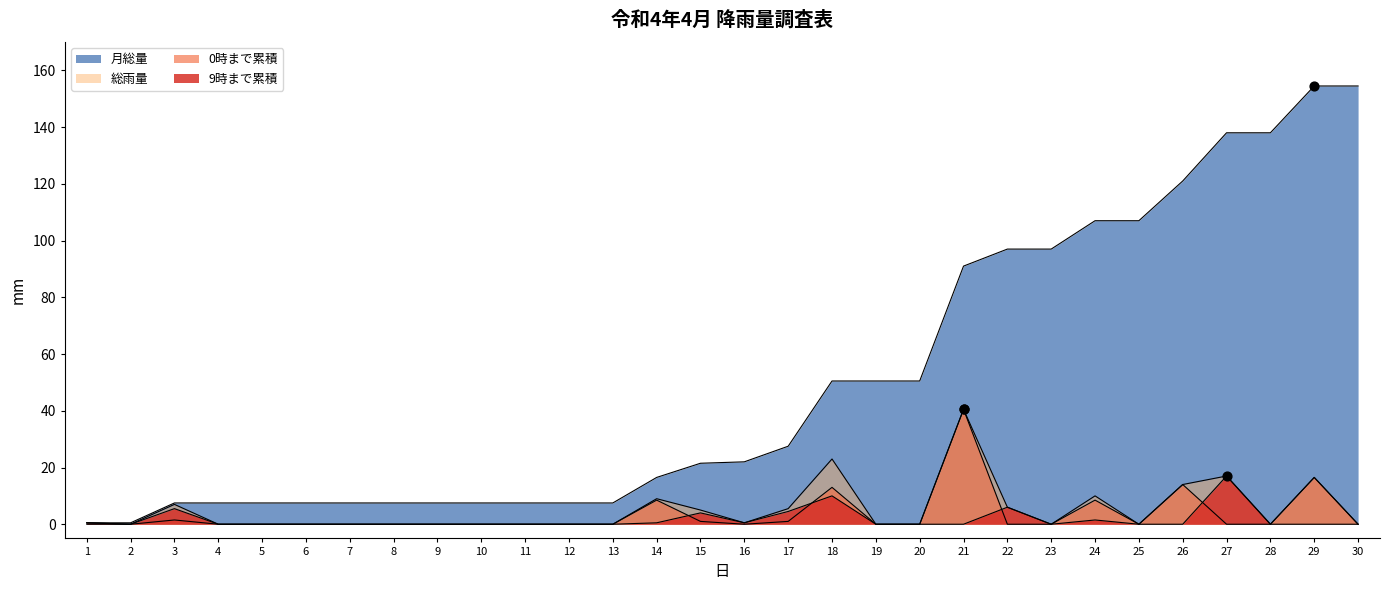

At which category is the sum across all series the highest?

29